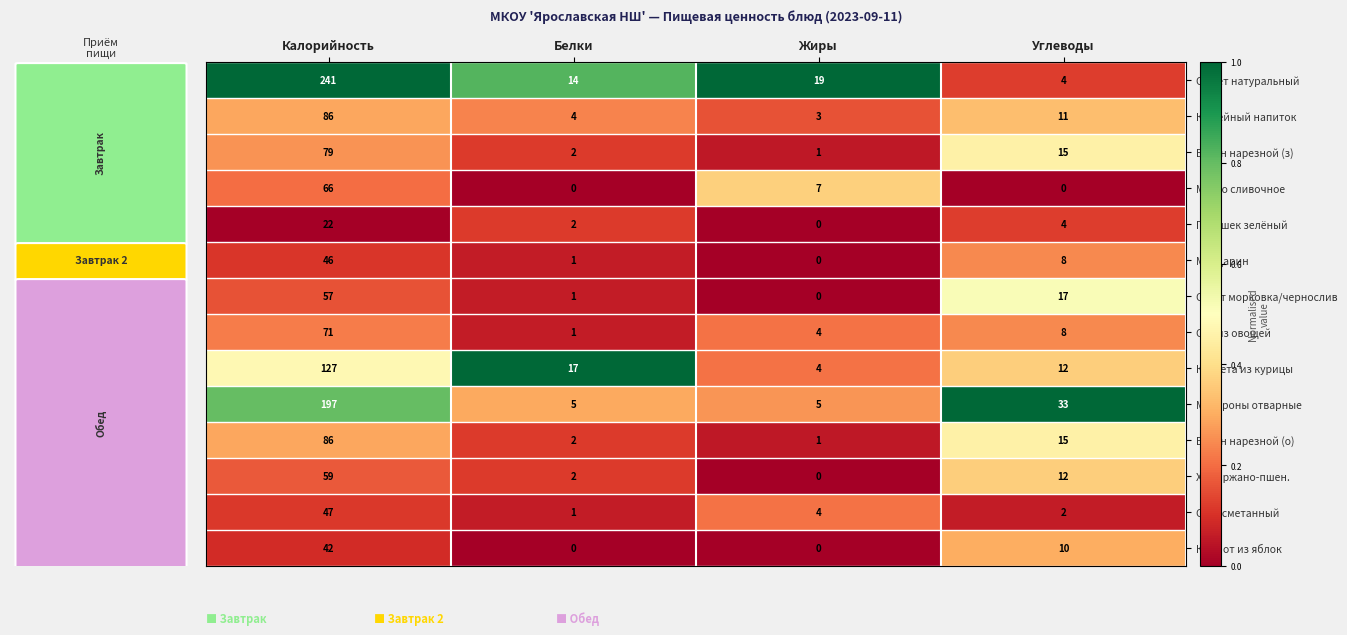

Which series changed the most between Калорийность and Жиры?

Омлет натуральный